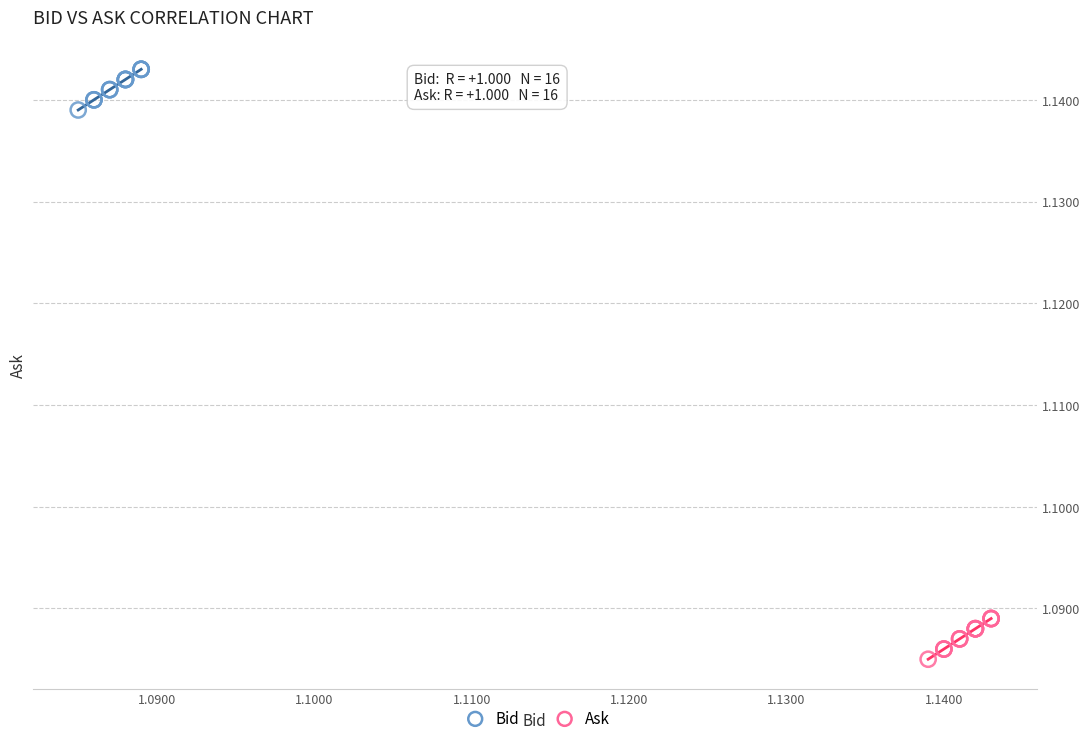

Which series reaches the minimum Y coordinate?

Ask